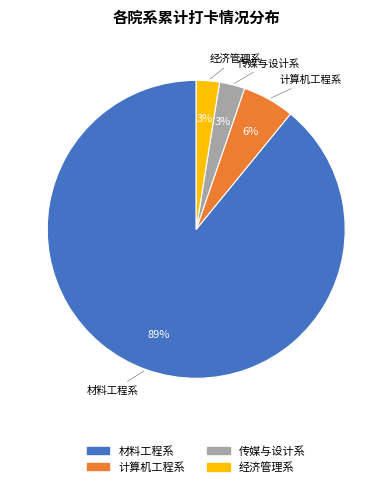

To the nearest percent, what is the average slice percentage?

25%